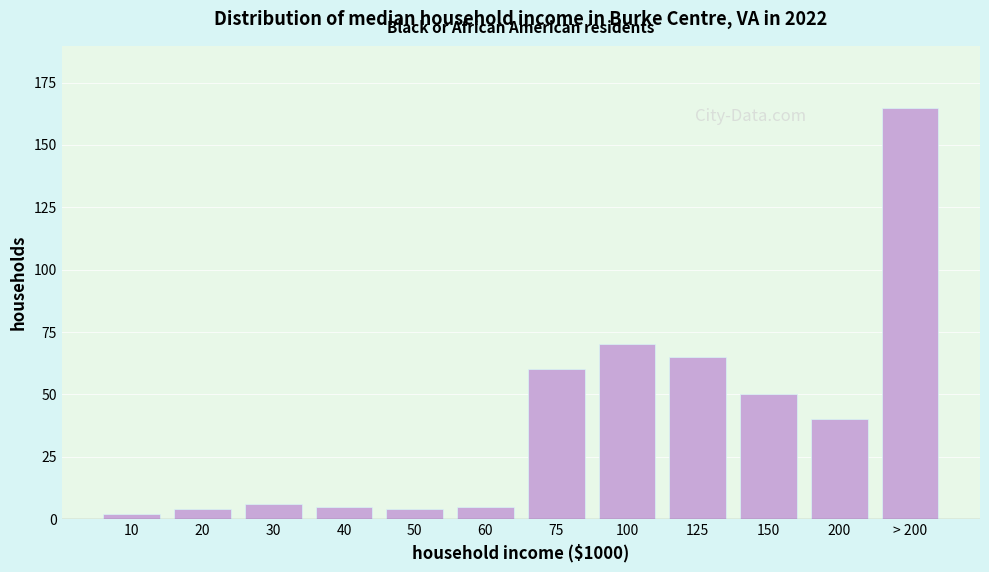

Reading right to left, list all the values displayed in this chart.

> 200=165	200=40	150=50	125=65	100=70	75=60	60=5	50=4	40=5	30=6	20=4	10=2